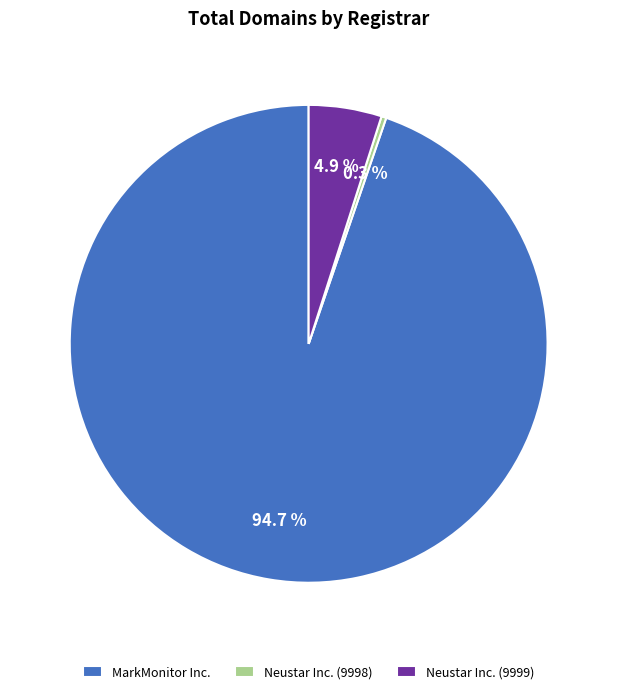

What is the largest slice in the pie chart?

MarkMonitor Inc.